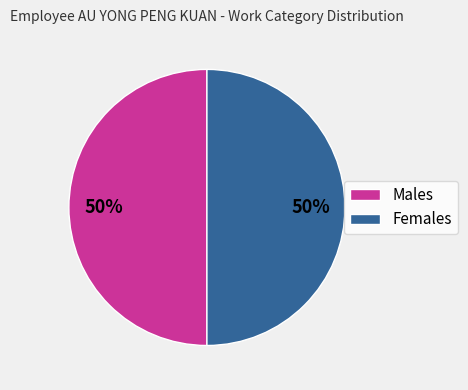

What is the ratio of the value at Females to the value at Males?

1.0